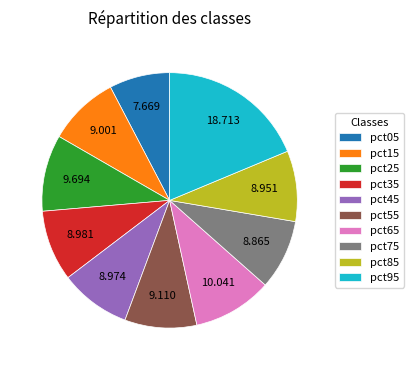

Is the sum of pct05 and pct45 greater than half?

No